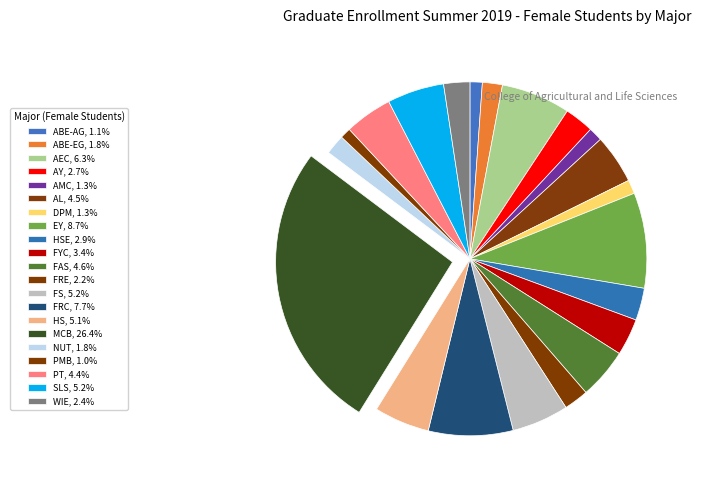

Rank the categories by value from lowest to highest.

PMB, ABE-AG, AMC, DPM, ABE-EG, NUT, FRE, WIE, AY, HSE, FYC, PT, AL, FAS, HS, FS, SLS, AEC, FRC, EY, MCB